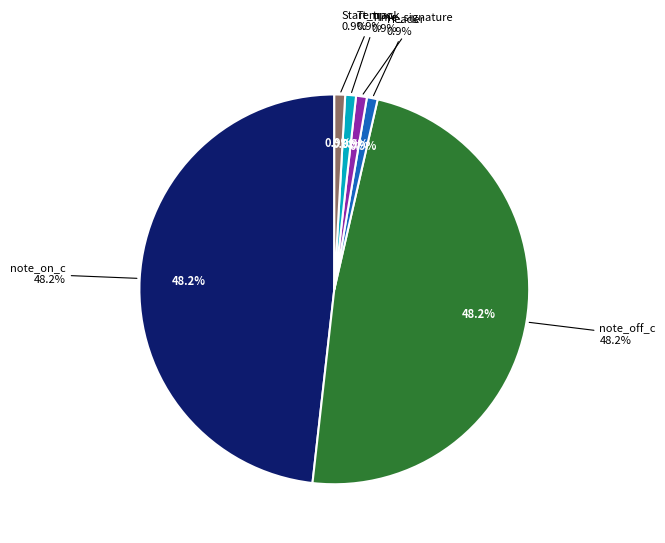

Is it true that note_off_c is 1% of the pie?

False